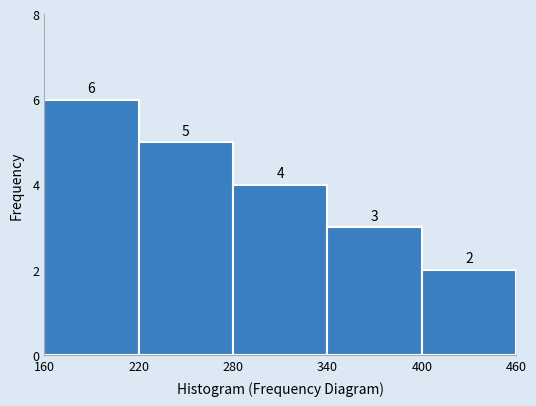

Reading left to right, transcribe this chart: for each bar, give the range it covers on the x-axis and its height.

160 to 220: 6
220 to 280: 5
280 to 340: 4
340 to 400: 3
400 to 460: 2